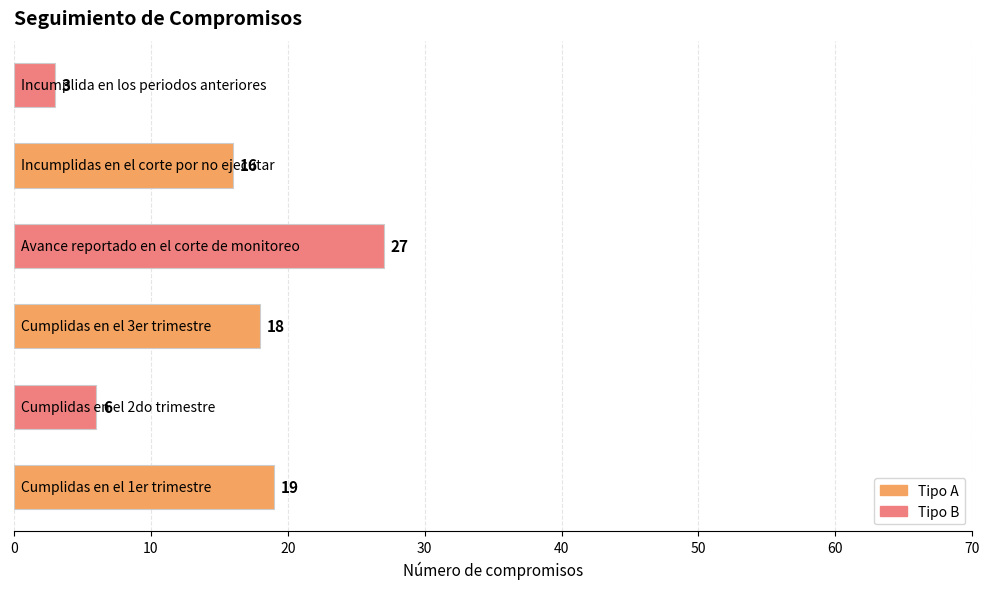

What is the maximum value shown in the chart?

27